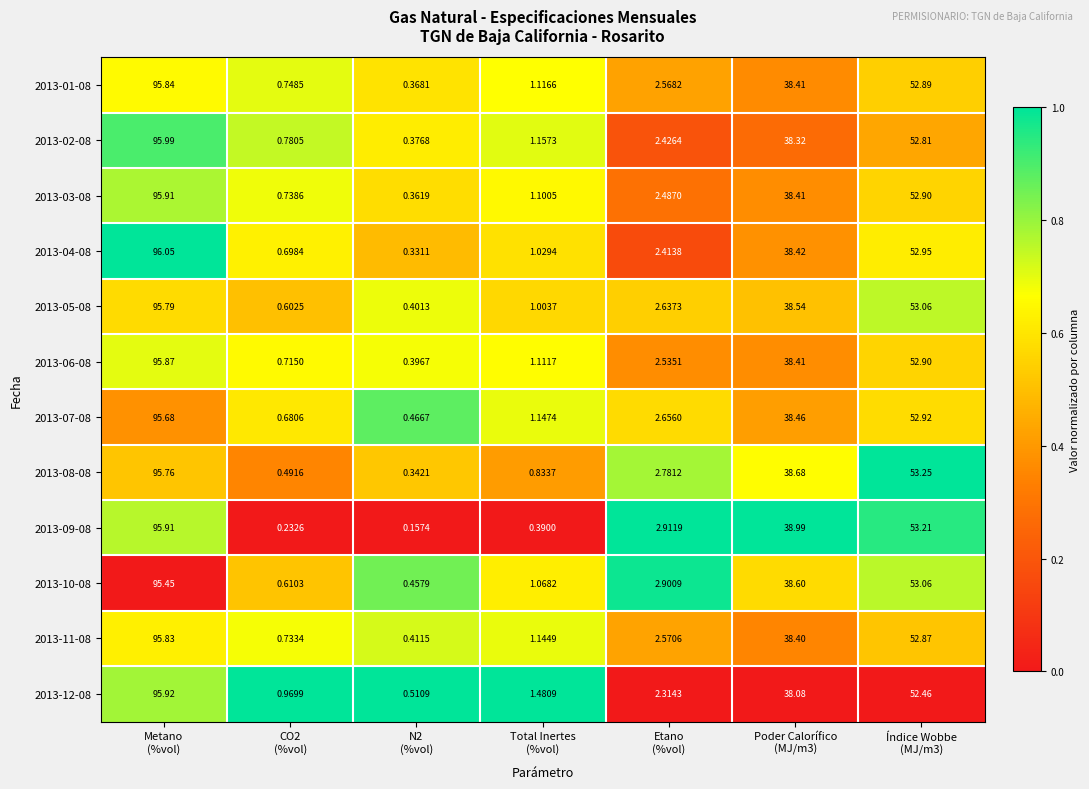

How many data points in 2013-03-08 are less than 2?

3